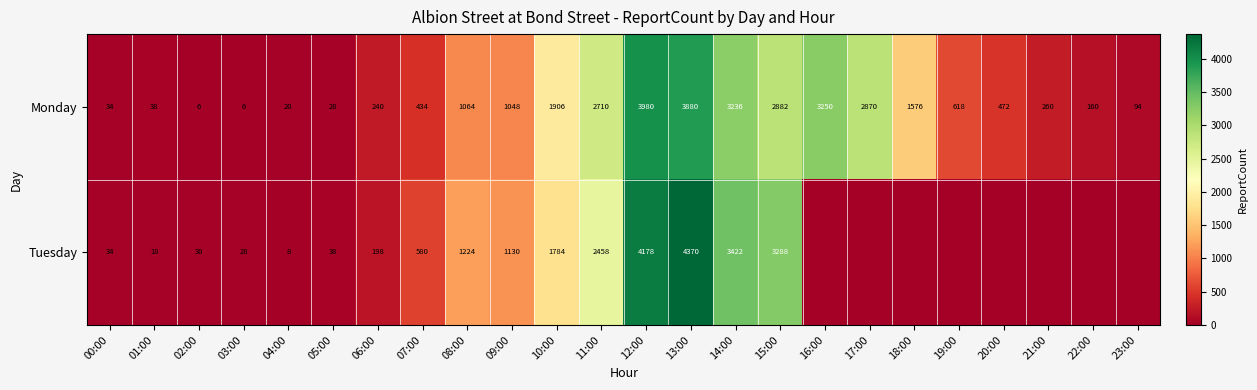

What is the total value across all series at 05:00?

66